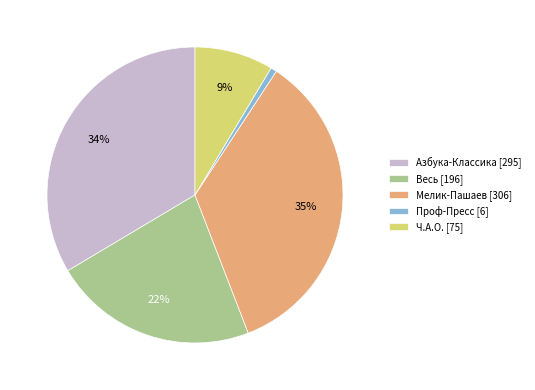

What is the smallest slice in the pie chart?

Проф-Пресс